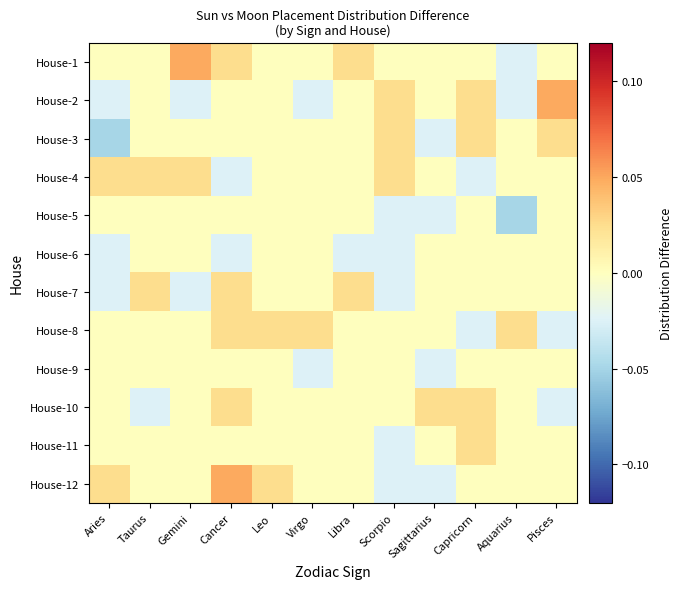

Reading left to right, what are all the values shown in this chart?

House-1: Aries=0.0	Taurus=0.0	Gemini=0.0	Cancer=0.0	Leo=0.0	Virgo=0.0	Libra=0.0	Scorpio=0.0	Sagittarius=0.0	Capricorn=0.0	Aquarius=-0.0	Pisces=0.0
House-2: Aries=-0.0	Taurus=0.0	Gemini=-0.0	Cancer=0.0	Leo=0.0	Virgo=-0.0	Libra=0.0	Scorpio=0.0	Sagittarius=0.0	Capricorn=0.0	Aquarius=-0.0	Pisces=0.0
House-3: Aries=-0.0	Taurus=0.0	Gemini=0.0	Cancer=0.0	Leo=0.0	Virgo=0.0	Libra=0.0	Scorpio=0.0	Sagittarius=-0.0	Capricorn=0.0	Aquarius=0.0	Pisces=0.0
House-4: Aries=0.0	Taurus=0.0	Gemini=0.0	Cancer=-0.0	Leo=0.0	Virgo=0.0	Libra=0.0	Scorpio=0.0	Sagittarius=0.0	Capricorn=-0.0	Aquarius=0.0	Pisces=0.0
House-5: Aries=0.0	Taurus=0.0	Gemini=0.0	Cancer=0.0	Leo=0.0	Virgo=0.0	Libra=0.0	Scorpio=-0.0	Sagittarius=-0.0	Capricorn=0.0	Aquarius=-0.0	Pisces=0.0
House-6: Aries=-0.0	Taurus=0.0	Gemini=0.0	Cancer=-0.0	Leo=0.0	Virgo=0.0	Libra=-0.0	Scorpio=-0.0	Sagittarius=0.0	Capricorn=0.0	Aquarius=0.0	Pisces=0.0
House-7: Aries=-0.0	Taurus=0.0	Gemini=-0.0	Cancer=0.0	Leo=0.0	Virgo=0.0	Libra=0.0	Scorpio=-0.0	Sagittarius=0.0	Capricorn=0.0	Aquarius=0.0	Pisces=0.0
House-8: Aries=0.0	Taurus=0.0	Gemini=0.0	Cancer=0.0	Leo=0.0	Virgo=0.0	Libra=0.0	Scorpio=0.0	Sagittarius=0.0	Capricorn=-0.0	Aquarius=0.0	Pisces=-0.0
House-9: Aries=0.0	Taurus=0.0	Gemini=0.0	Cancer=0.0	Leo=0.0	Virgo=-0.0	Libra=0.0	Scorpio=0.0	Sagittarius=-0.0	Capricorn=0.0	Aquarius=0.0	Pisces=0.0
House-10: Aries=0.0	Taurus=-0.0	Gemini=0.0	Cancer=0.0	Leo=0.0	Virgo=0.0	Libra=0.0	Scorpio=0.0	Sagittarius=0.0	Capricorn=0.0	Aquarius=0.0	Pisces=-0.0
House-11: Aries=0.0	Taurus=0.0	Gemini=0.0	Cancer=0.0	Leo=0.0	Virgo=0.0	Libra=0.0	Scorpio=-0.0	Sagittarius=0.0	Capricorn=0.0	Aquarius=0.0	Pisces=0.0
House-12: Aries=0.0	Taurus=0.0	Gemini=0.0	Cancer=0.0	Leo=0.0	Virgo=0.0	Libra=0.0	Scorpio=-0.0	Sagittarius=-0.0	Capricorn=0.0	Aquarius=0.0	Pisces=0.0